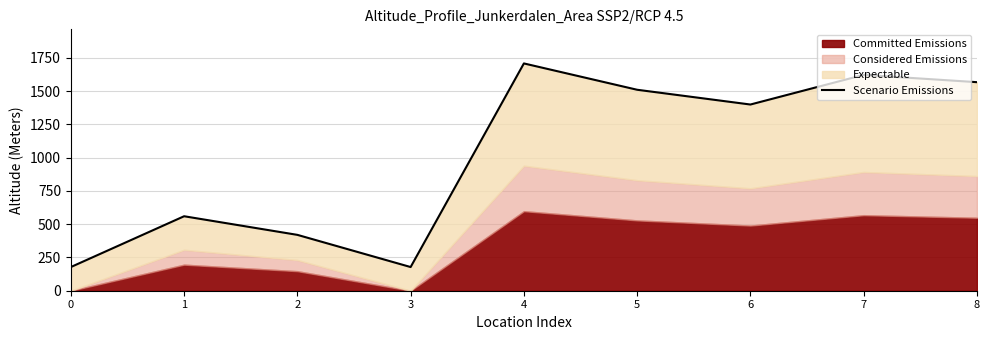

Does the chart display data point markers on the line(s)?

No